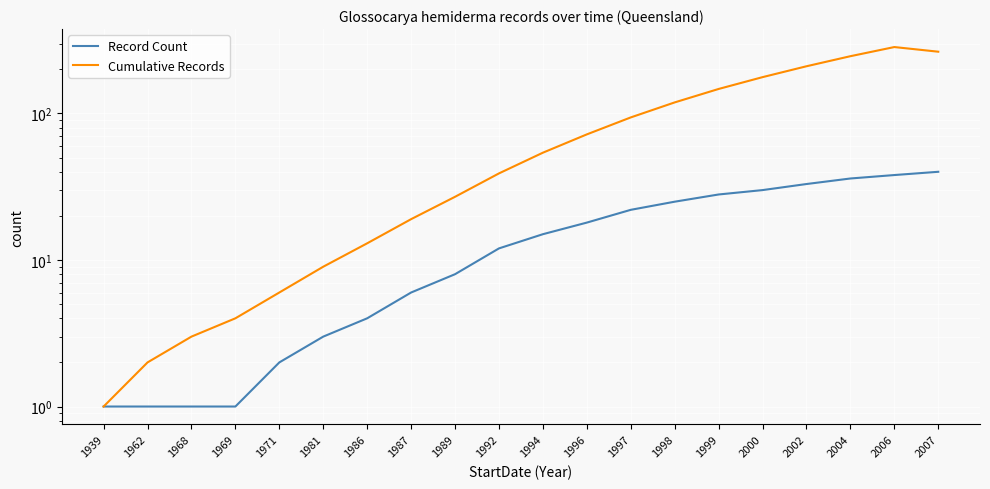

True or false: Cumulative Records has more than 2 interior local peaks.

False